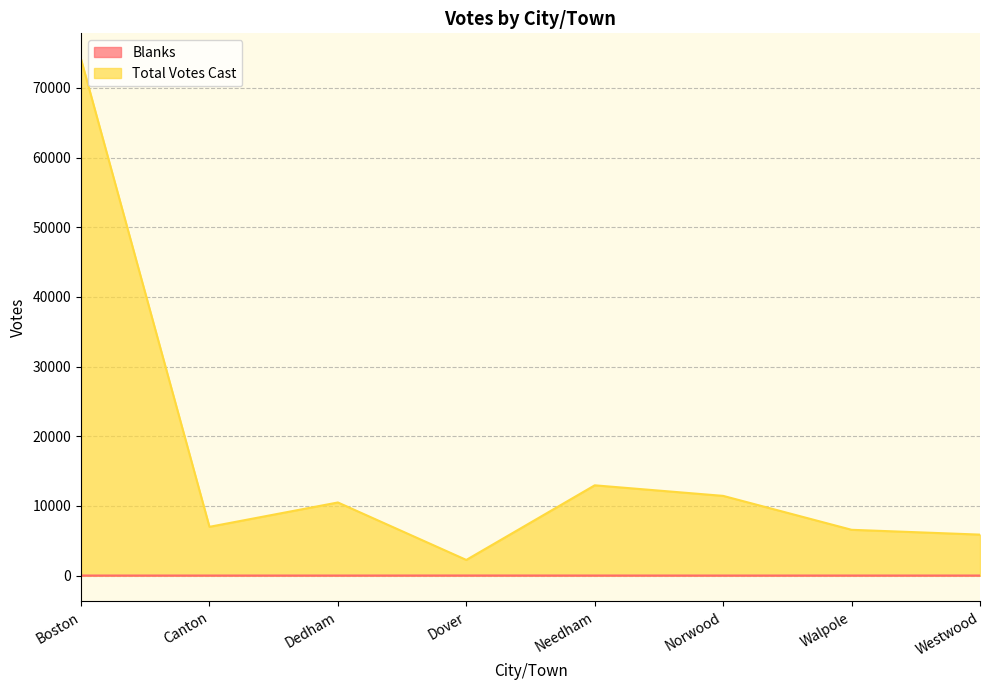

True or false: Blanks has more than 2 interior local peaks.

False